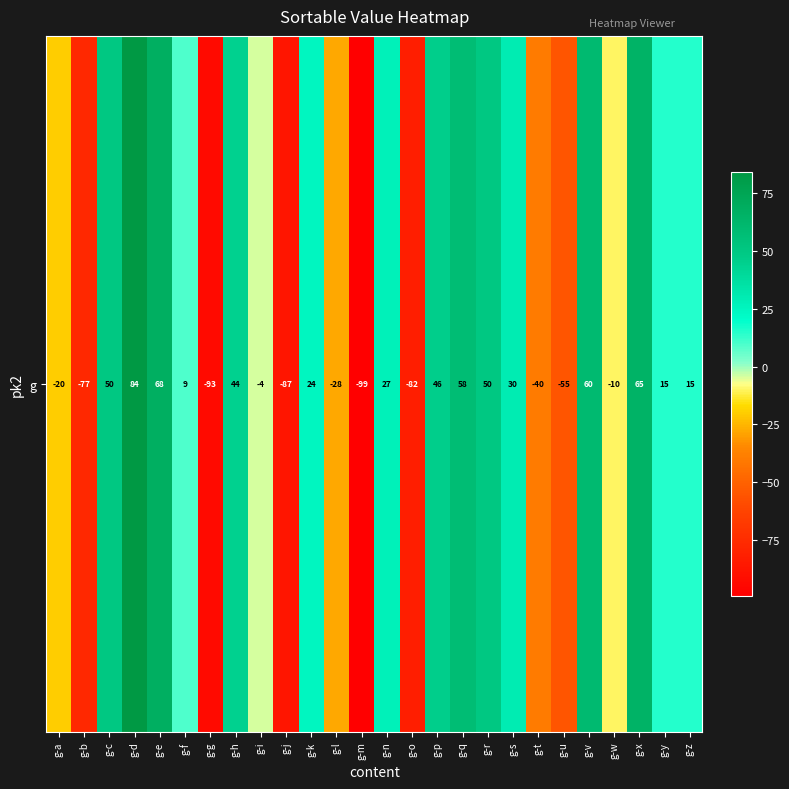

At which label is the value closest to -7?

g-i